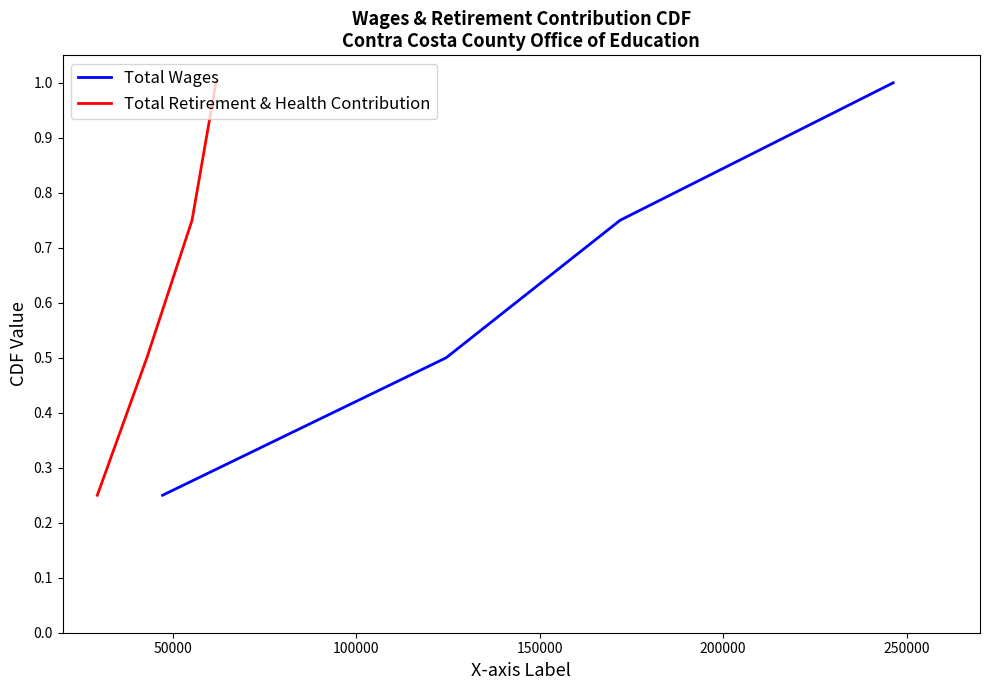

Reading left to right, what are all the values shown in this chart?

Total Wages: 0.2	0.5	0.8	1.0
Total Retirement & Health Contribution: 0.2	0.5	0.8	1.0